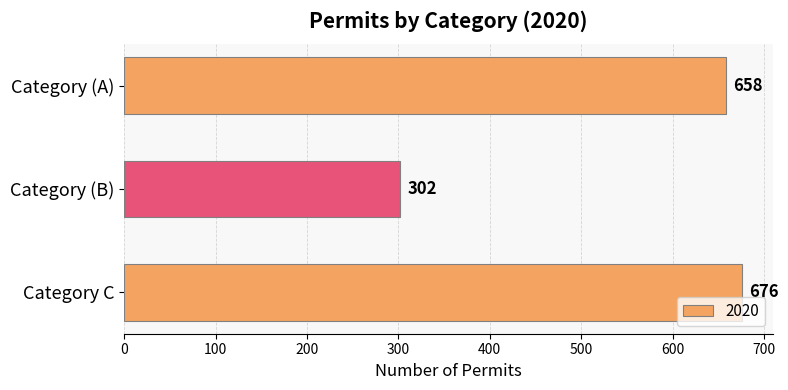

Where is the data nearest to the value 489?

Category (A)